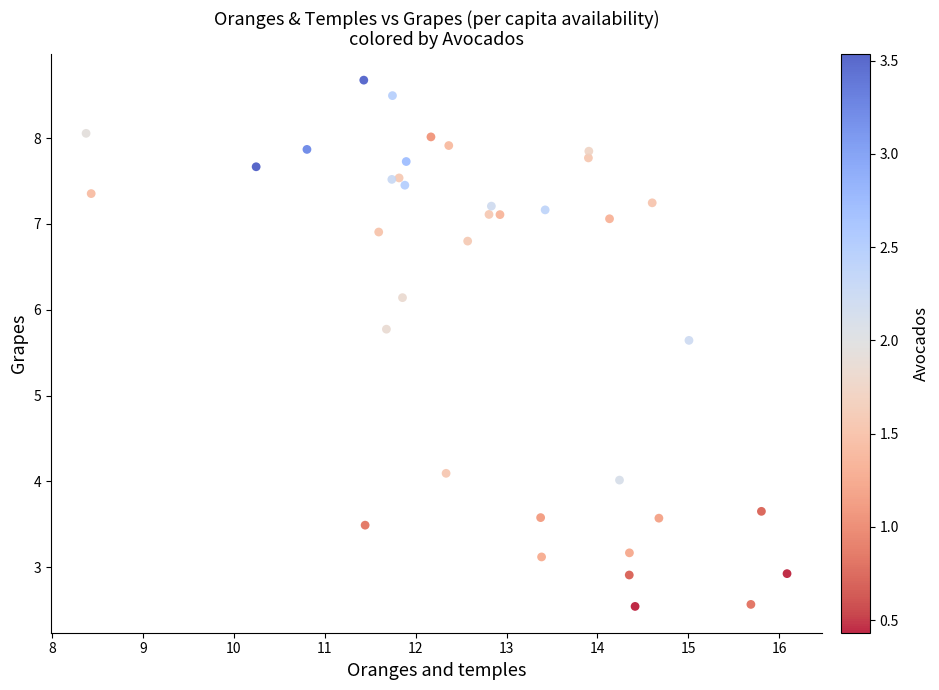

What Y value in the scatter plot is closest to 5?

5.6